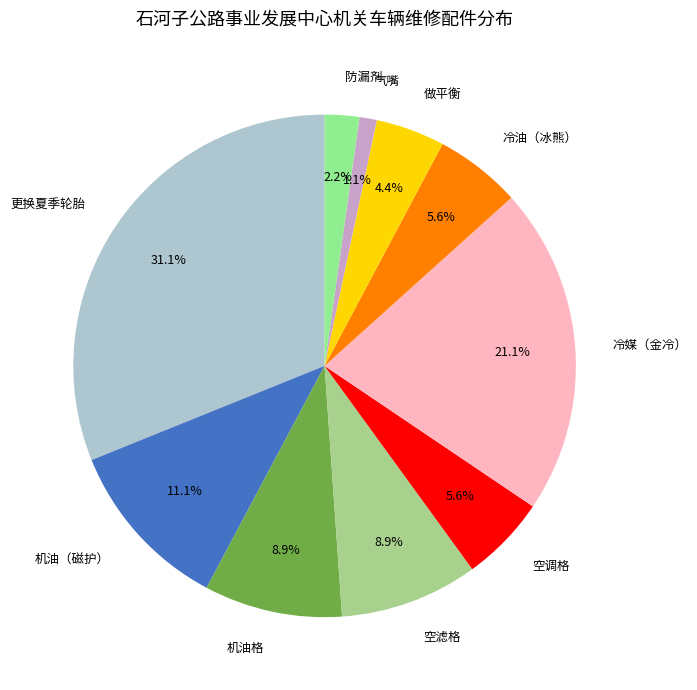

True or false: 空滤格 accounts for 9% of the total.

True